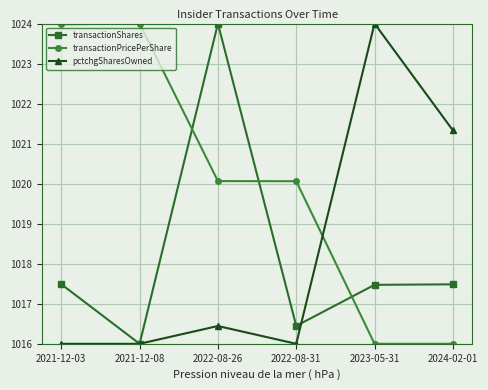

What is the value of the transactionPricePerShare point at the 5th from the left?

1016.0